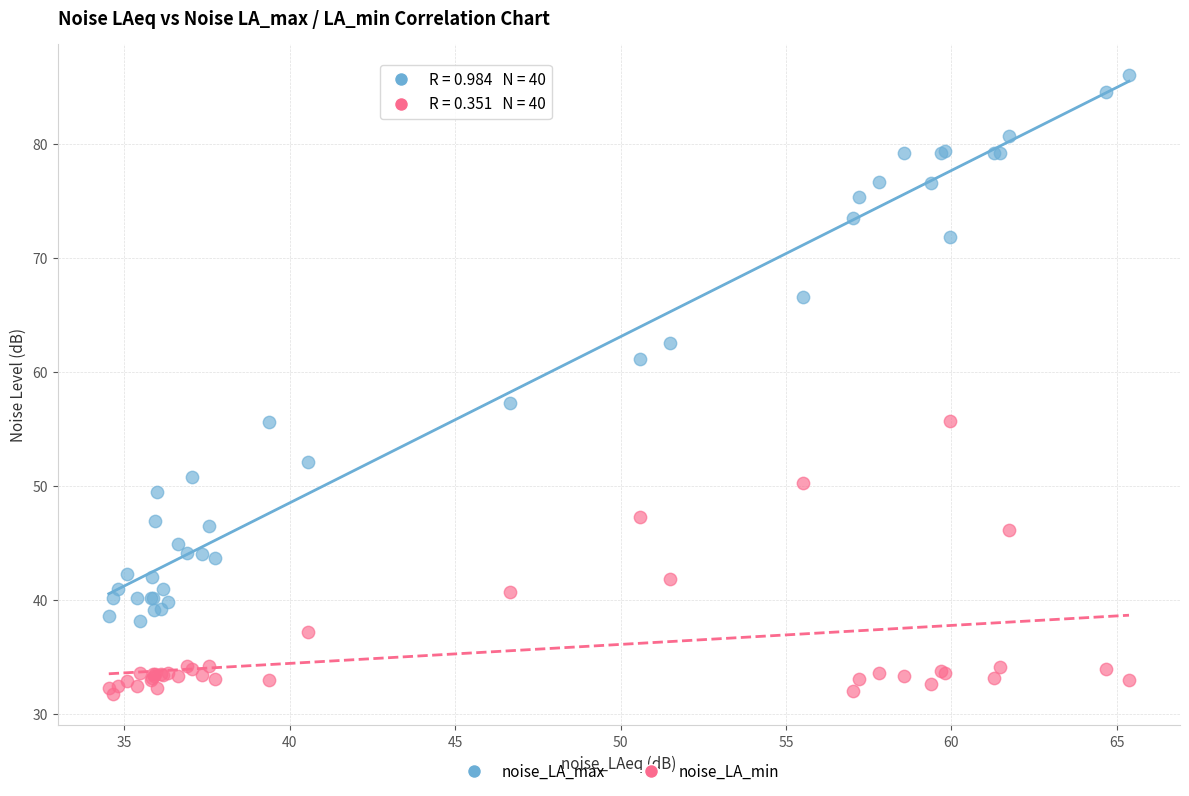

What is the X range (max minus min) for the scatter plot?

30.8